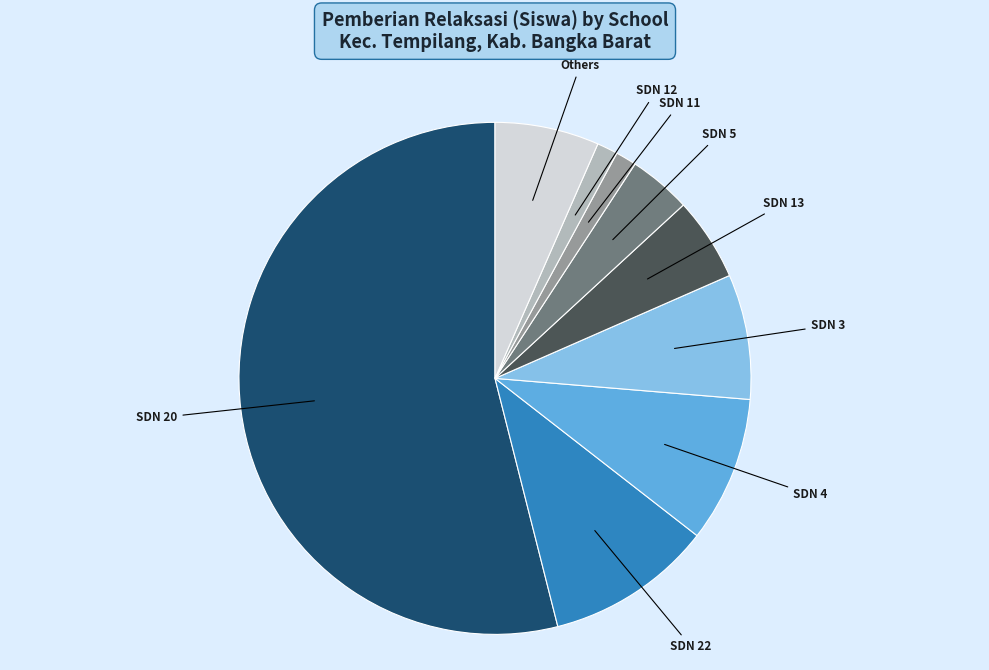

Is there any slice that represents more than half of the pie?

Yes